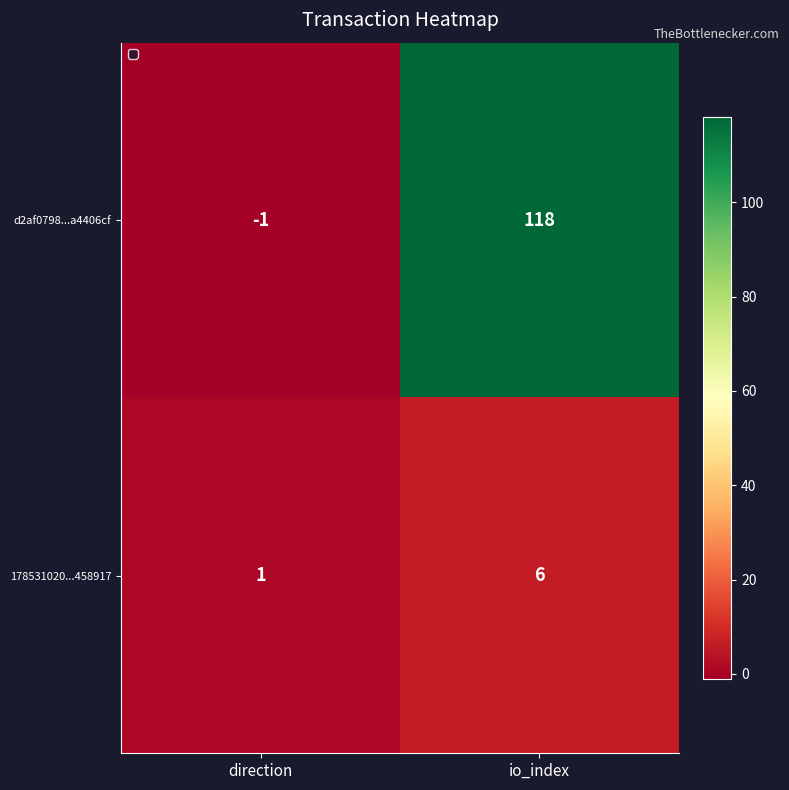

List the series in order of their overall mean, highest first.

d2af0798...a4406cf, 178531020...458917